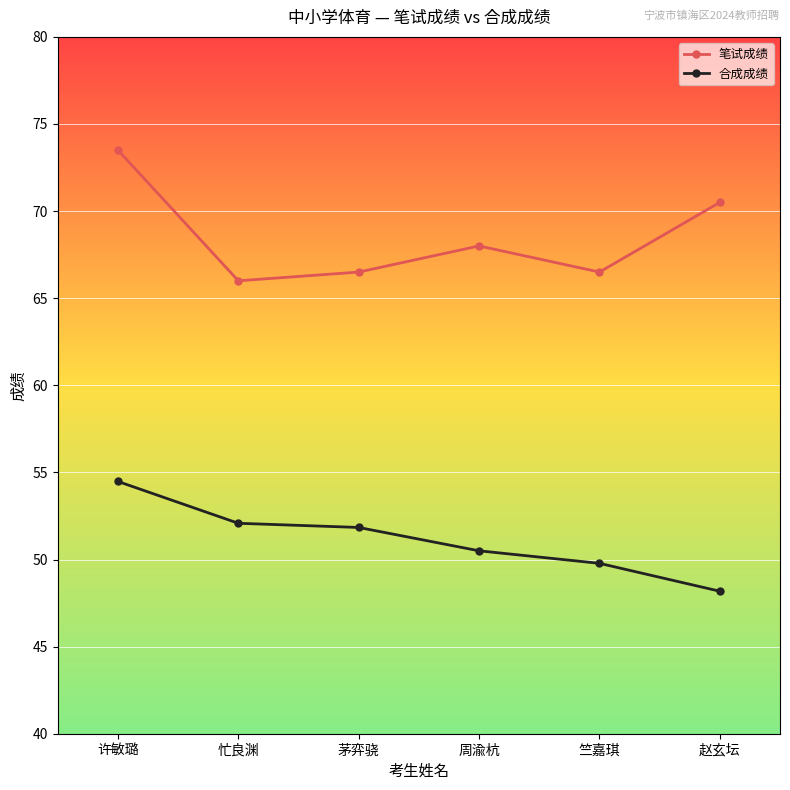

True or false: 笔试成绩 and 合成成绩 intersect in this chart.

False